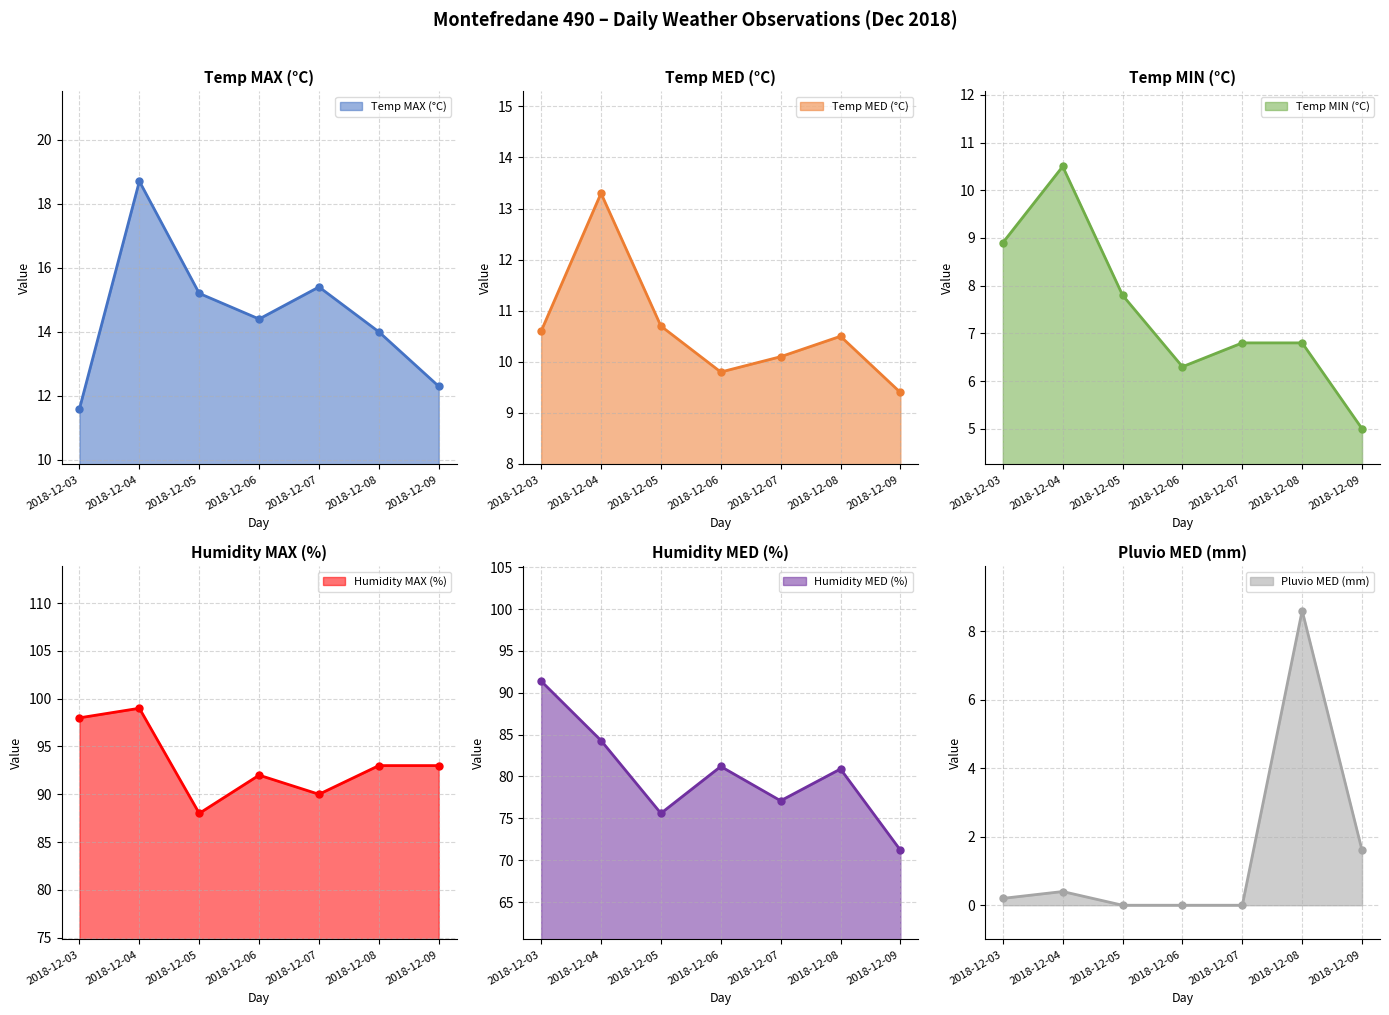

What is the maximum value shown in the chart?

99.0